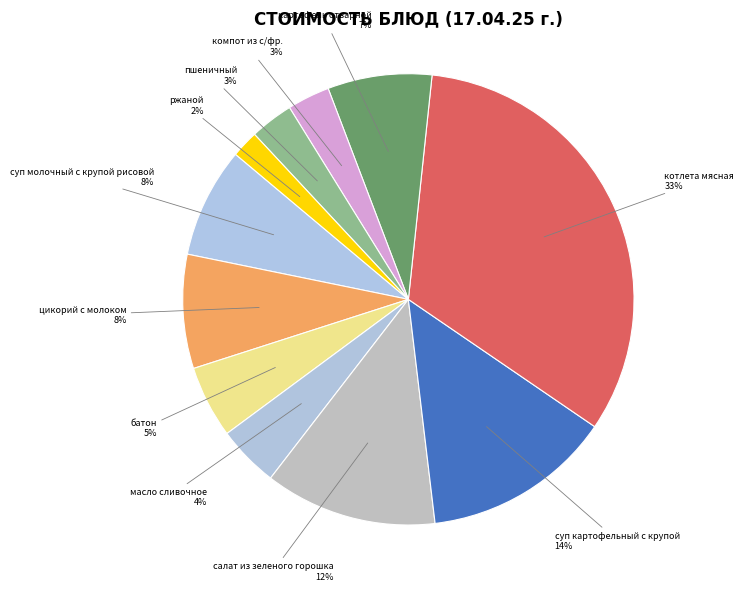

Is there any slice that represents more than half of the pie?

No